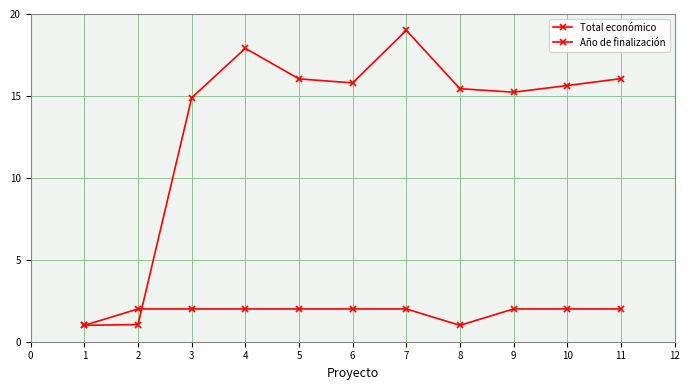

Reading right to left, list all the values displayed in this chart.

Total económico: 16.1	15.6	15.2	15.4	19.0	15.8	16.0	17.9	14.9	1.0	1.0
Año de finalización: 2.0	2.0	2.0	1.0	2.0	2.0	2.0	2.0	2.0	2.0	1.0